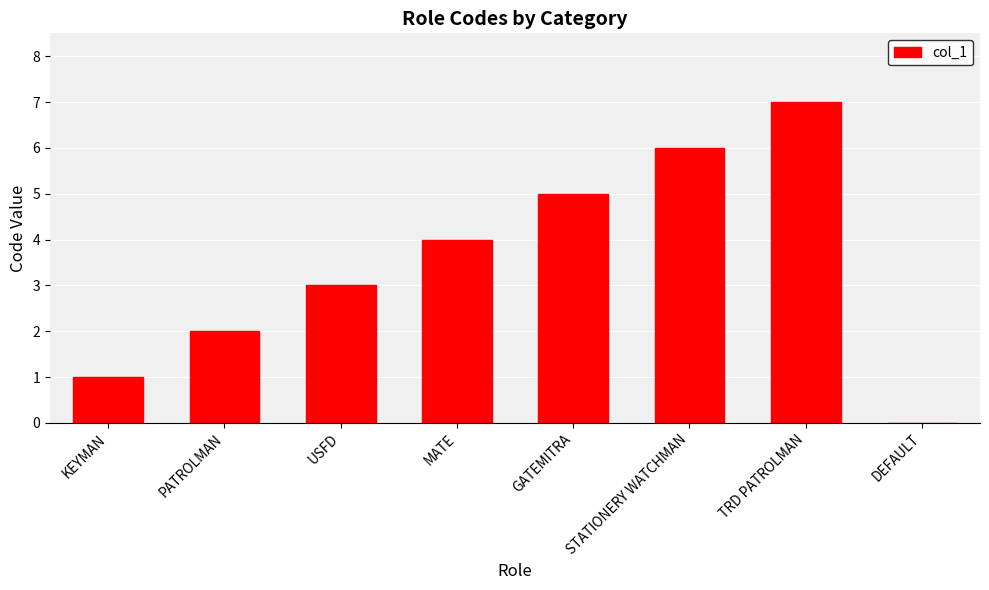

Are the bars grouped side by side (vs. stacked)?

No